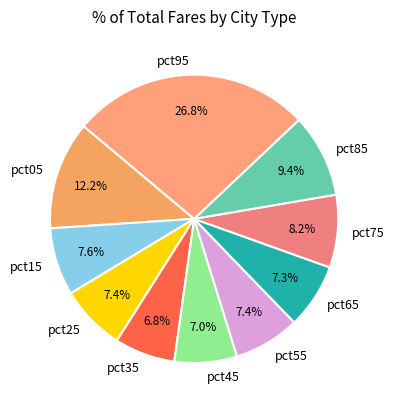

To the nearest percent, what is the difference between the largest and smallest slice percentages?

20%